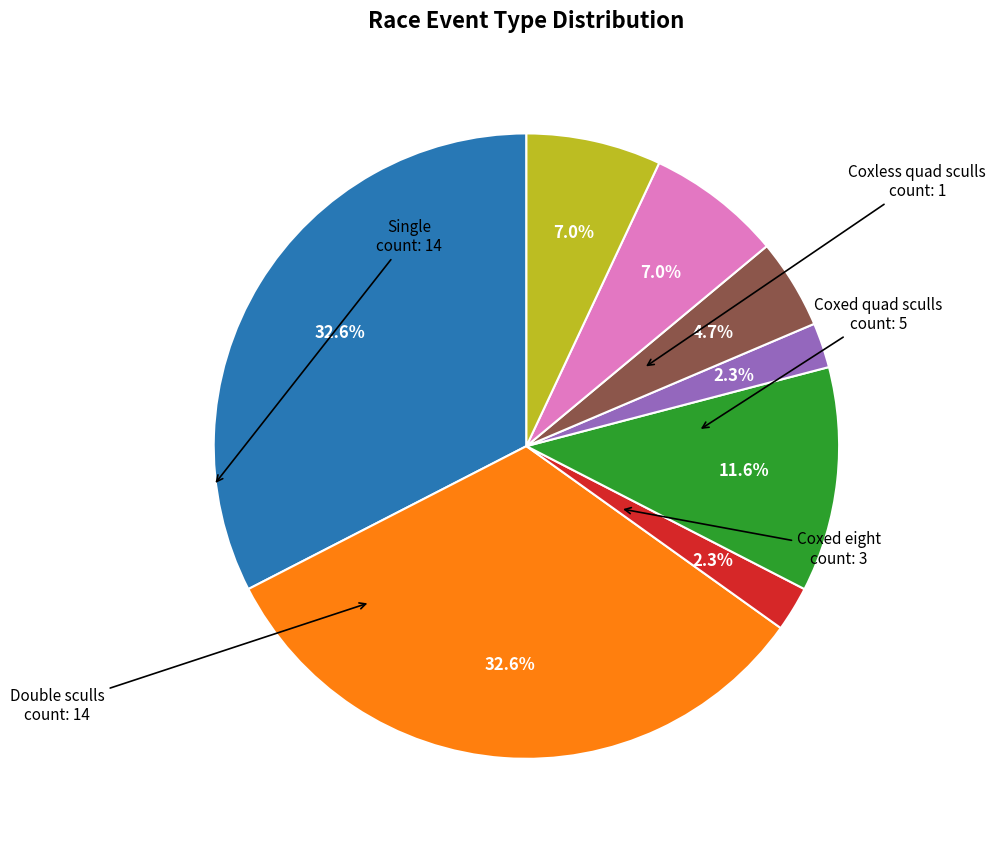

Count the number of slices in the pie.

8